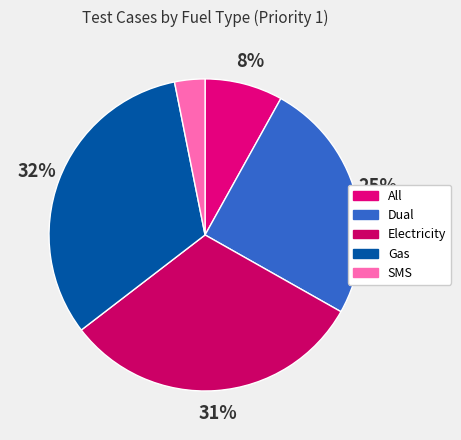

To the nearest percent, what is the combined percentage of SMS and Dual?

28%